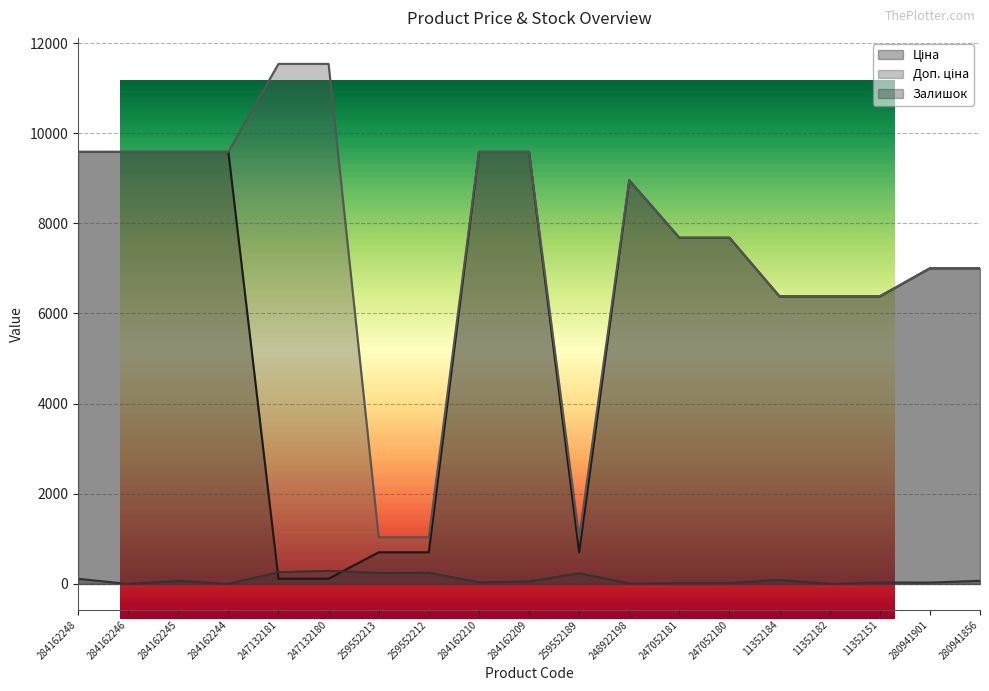

At which label does Залишок first exceed 54?

284162248